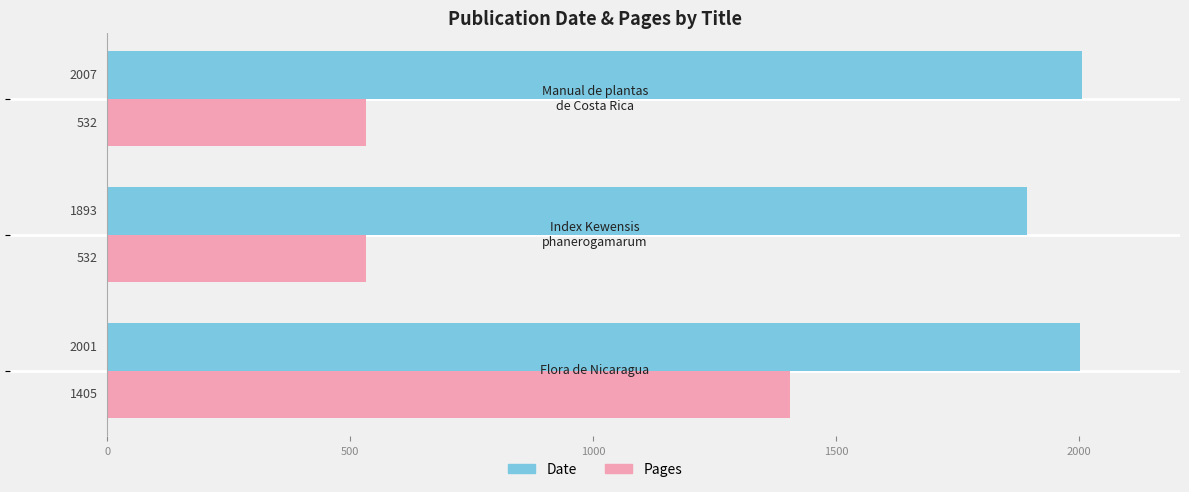

List the series in order of their overall mean, lowest first.

Pages, Date